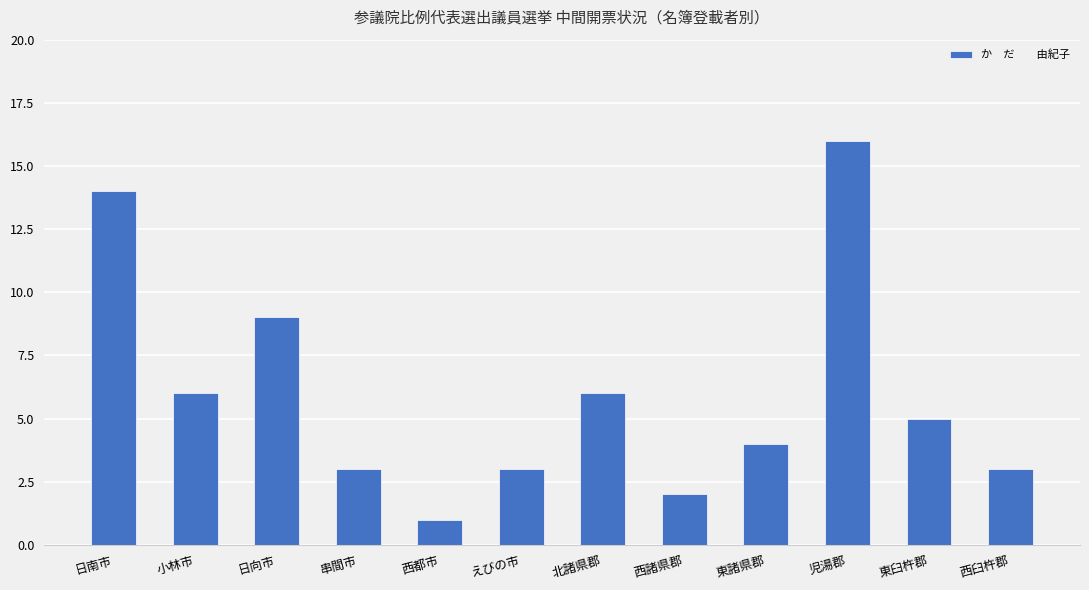

Which category has the lowest value across all series?

西都市